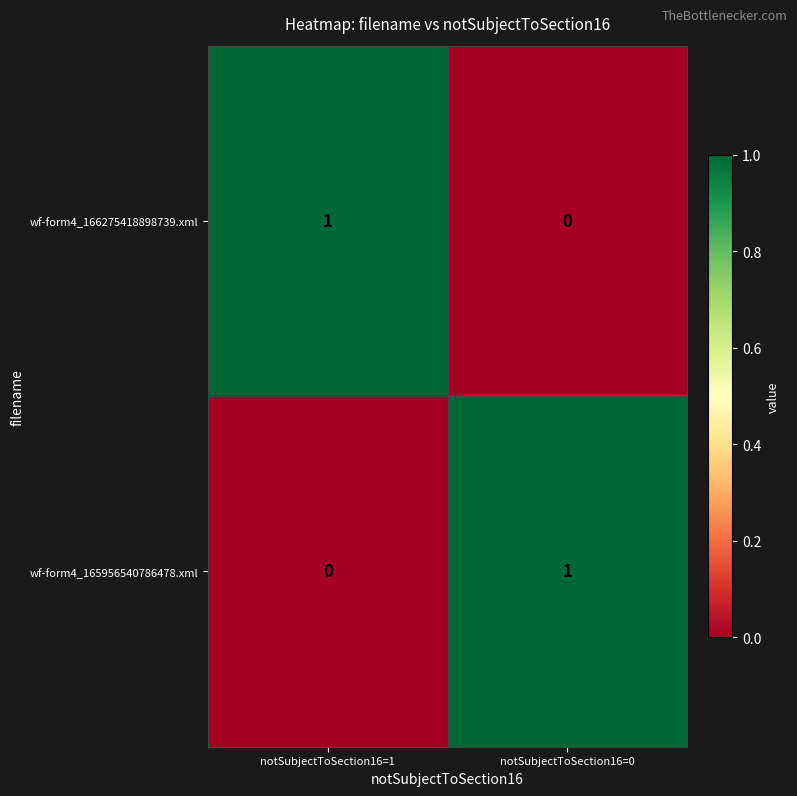

The wf-form4_166275418898739.xml series shows 0 at notSubjectToSection16=0. True or false?

True